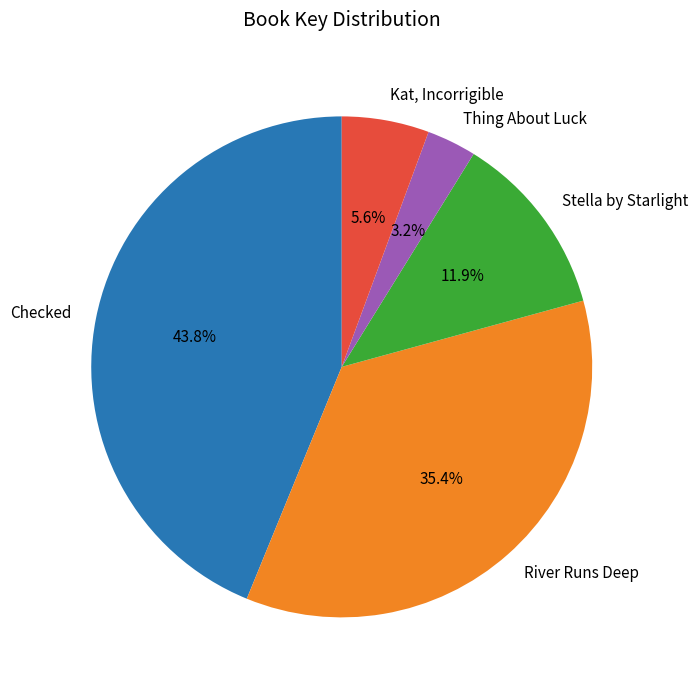

To the nearest percent, what percentage of the pie is Checked?

44%